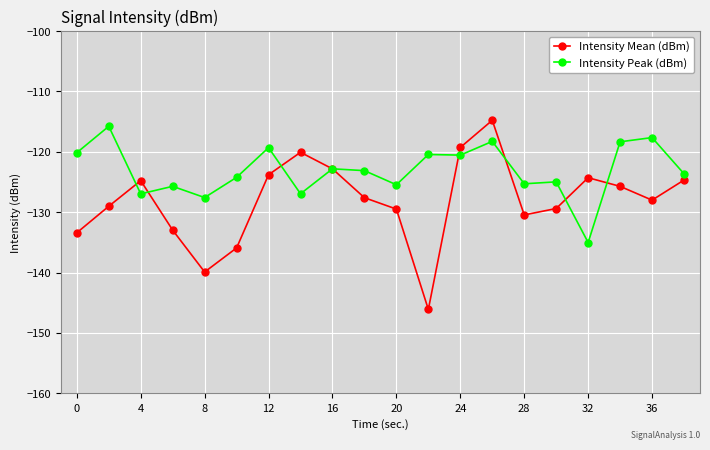

List the series in order of their overall mean, highest first.

Intensity Peak (dBm), Intensity Mean (dBm)